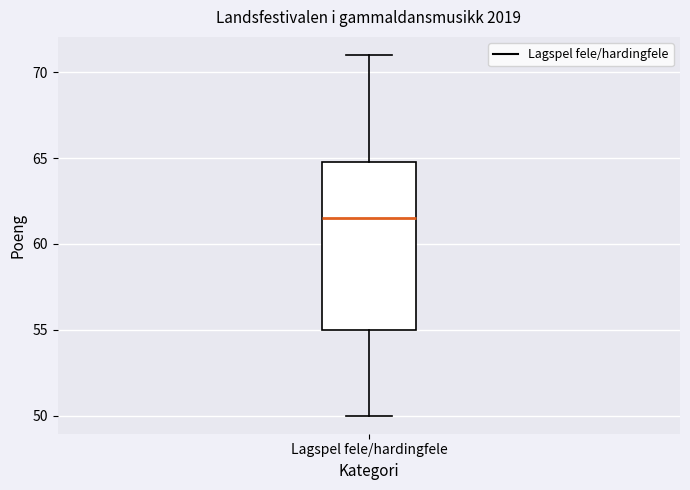

Read this box plot against the y-axis: the position of the median line, the range covered by the box, and the ends of both whiskers. The values are not printed on the chart, so give them approximately, as read against the axis.

median 61.5, box 55.0 to 65.0, whiskers 50.0 to 71.0